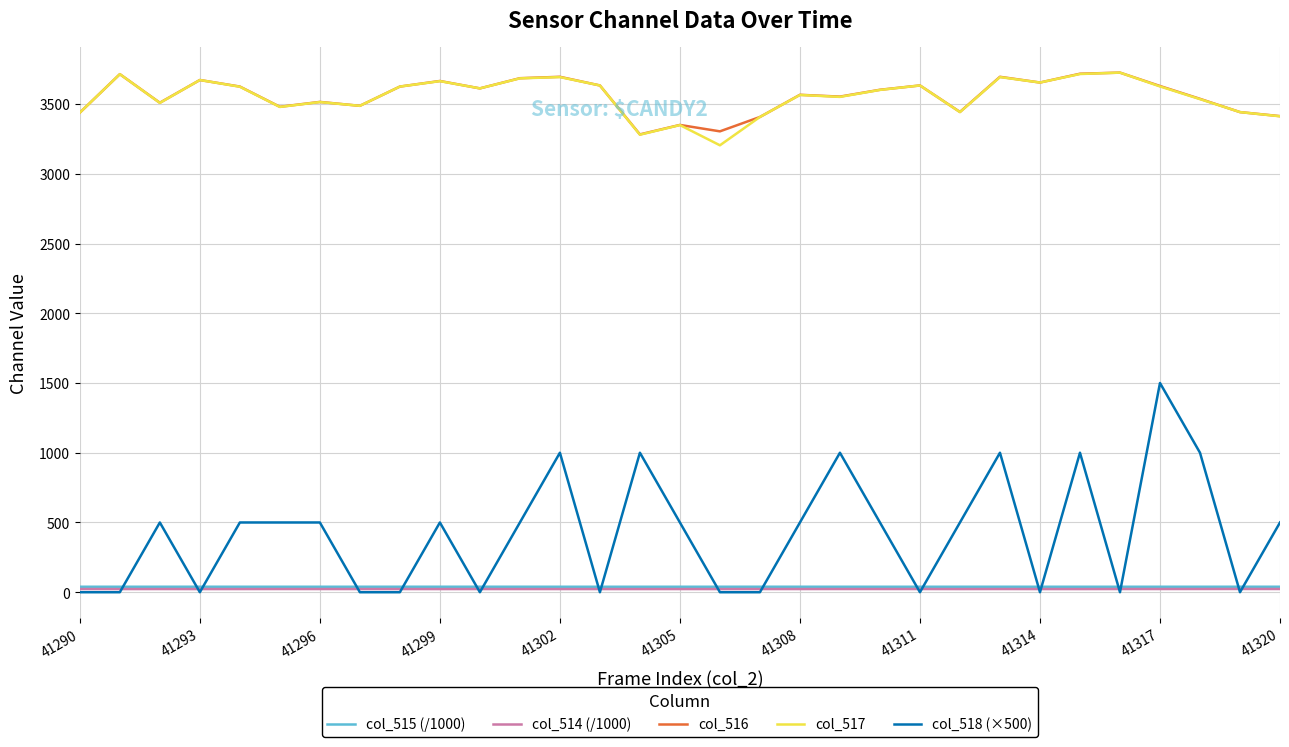

What is the maximum value shown in the chart?

3725.0